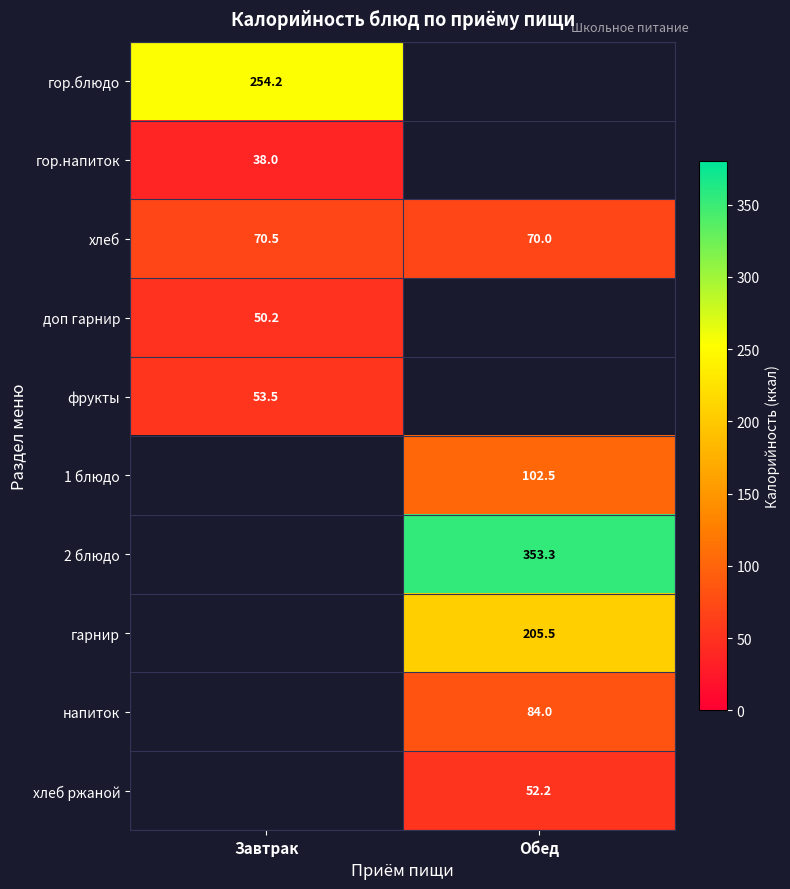

At which category is the sum across all series the highest?

Обед